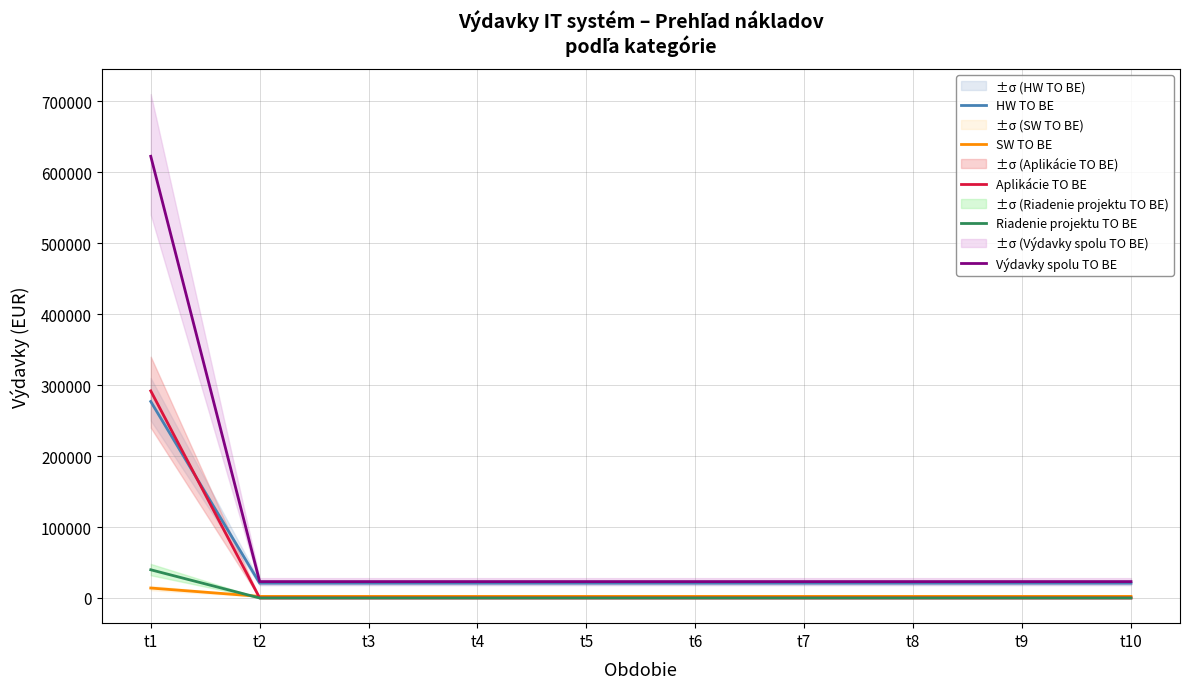

Between t2 and t7, which series saw the biggest shift?

HW TO BE